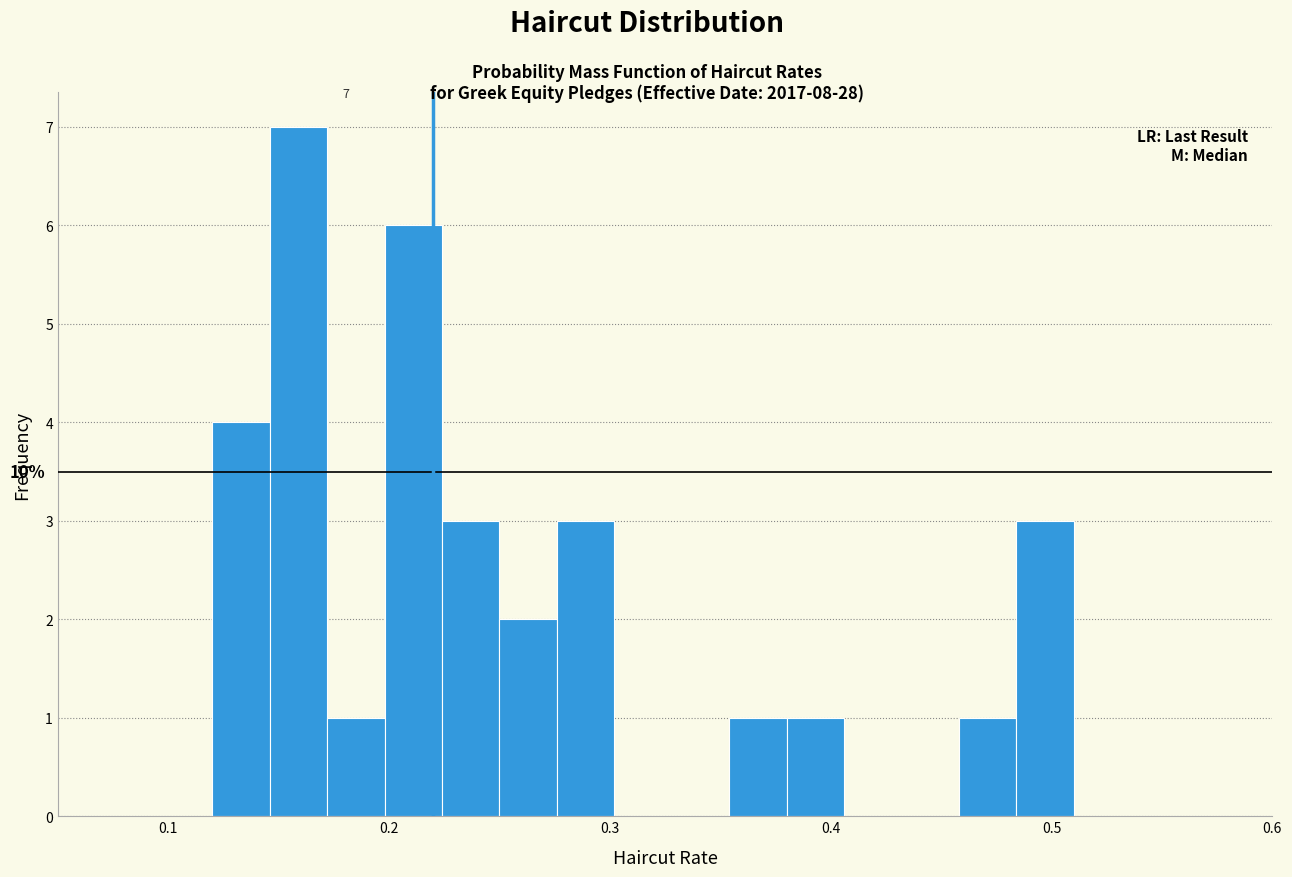

Around what value on the x-axis is the tallest bar? Give the approximate position of its centre, as read against the axis.

0.16